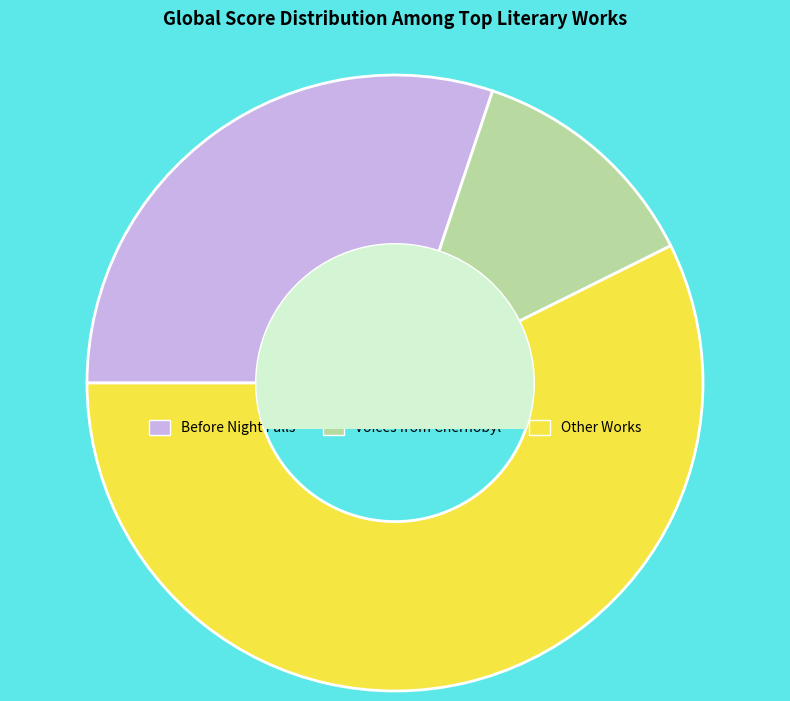

Is there a majority slice in this chart?

Yes